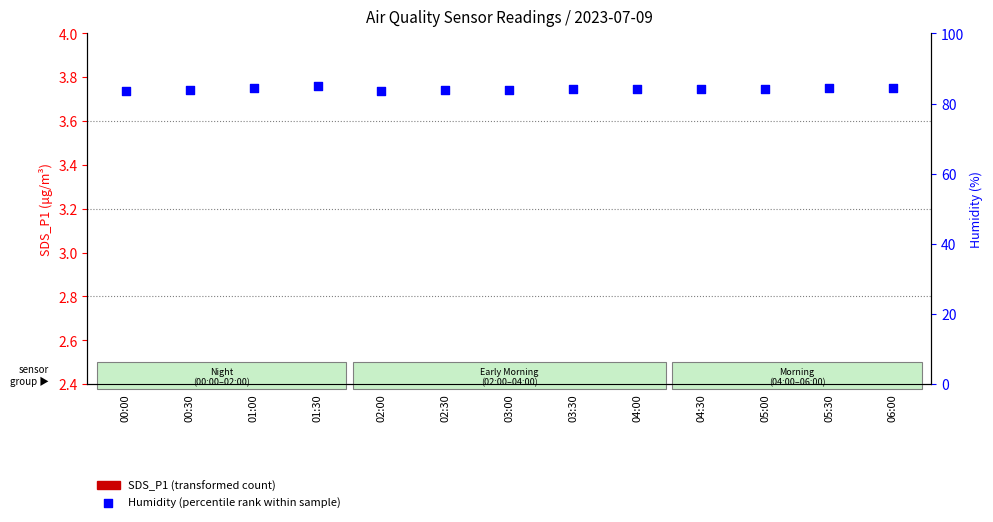

Which series contains the highest Y value?

Humidity (percentile rank)